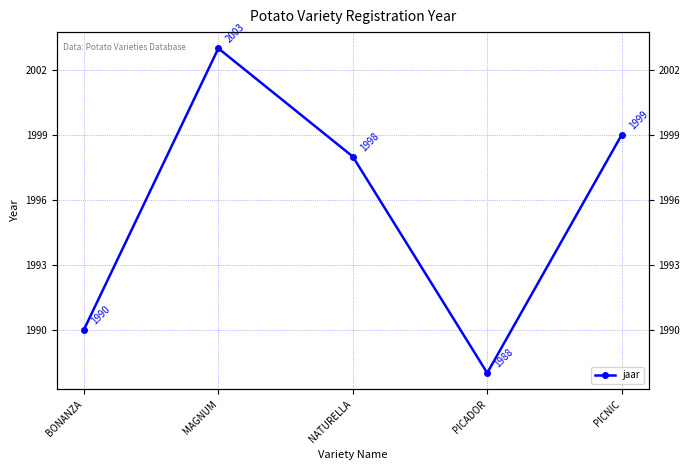

What is the maximum value shown in the chart?

2003